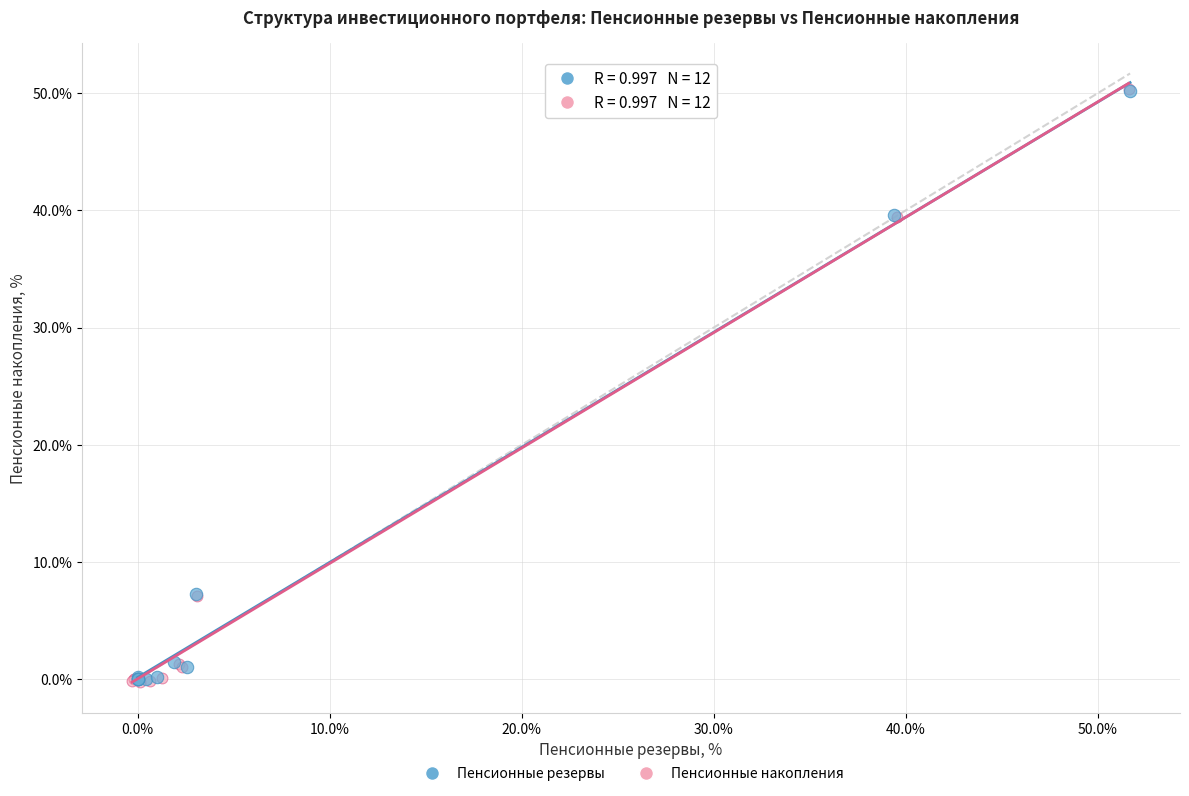

What are all the series names shown in the legend?

Пенсионные резервы, Пенсионные накопления